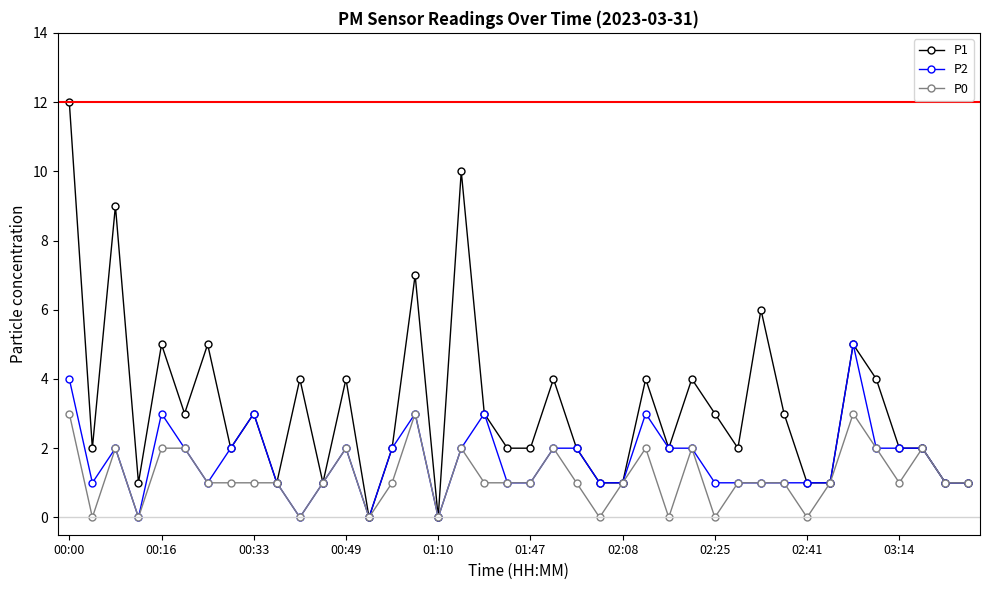

True or false: P2 has more than 2 interior local peaks.

True